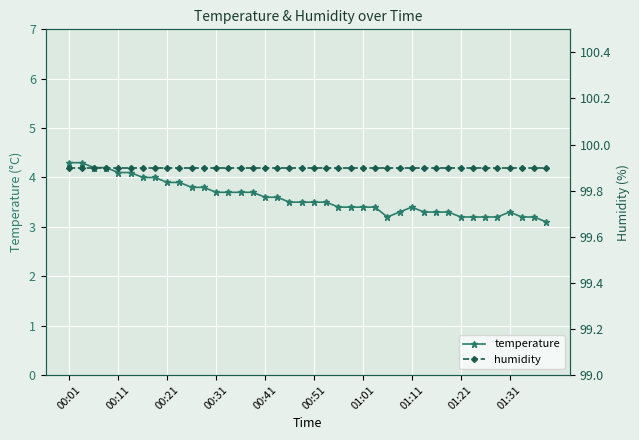

The value of temperature at 33 is 5.0. True or false?

False